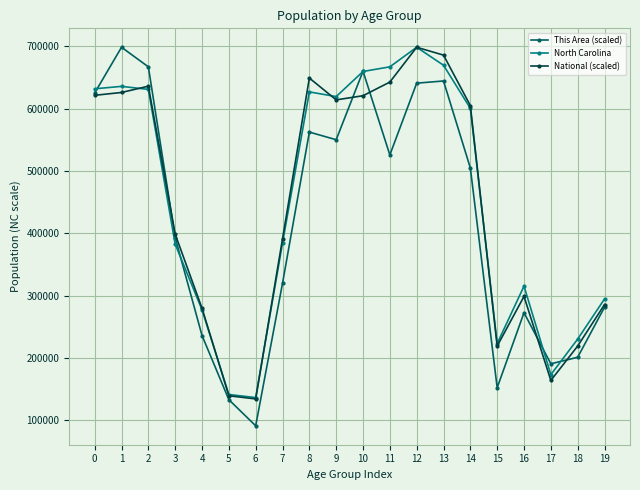

The value of National (scaled) at 5 is 89082.4. True or false?

False